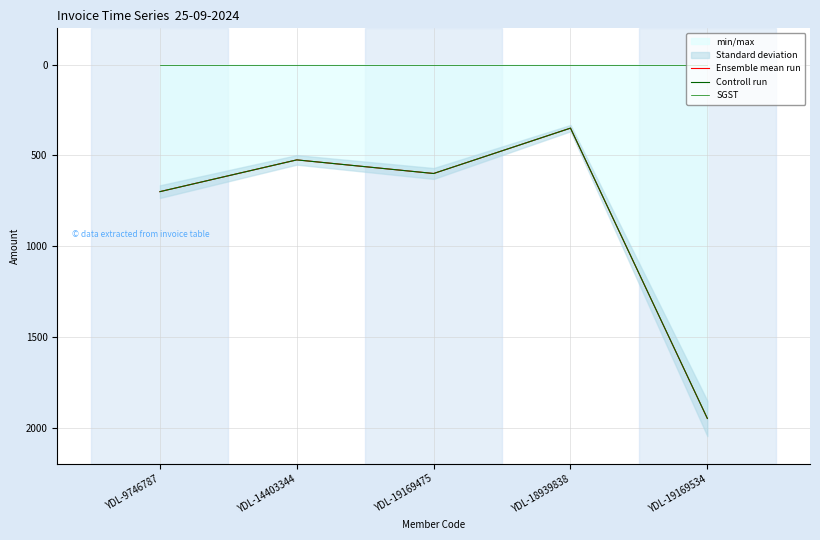

Rank the series at YDL-9746787 from lowest to highest value.

SGST, Ensemble mean run, Controll run